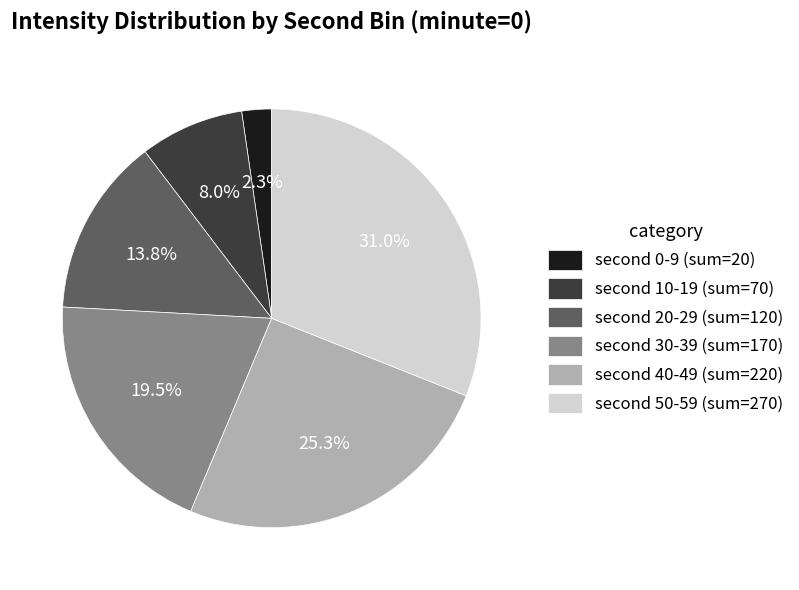

Is there any slice that represents more than half of the pie?

No